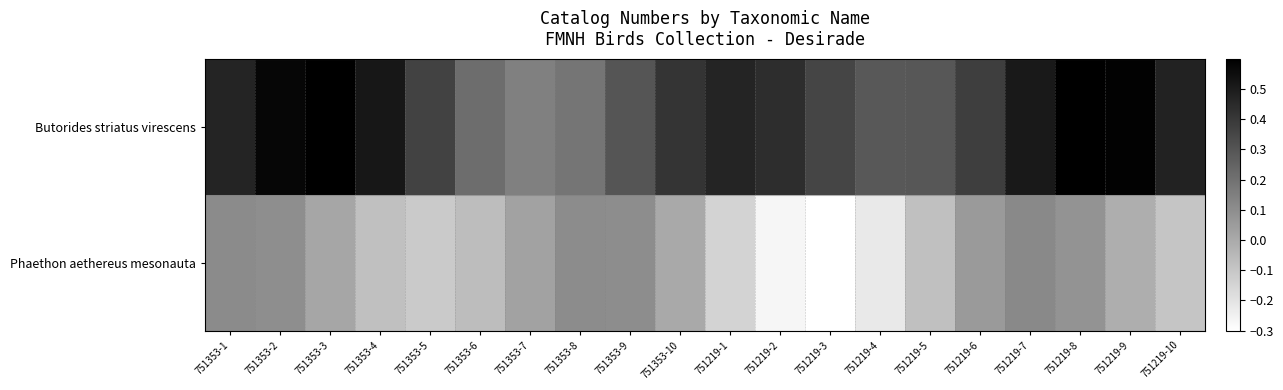

Between 751353-3 and 751353-4, which series saw the biggest shift?

Phaethon aethereus mesonauta